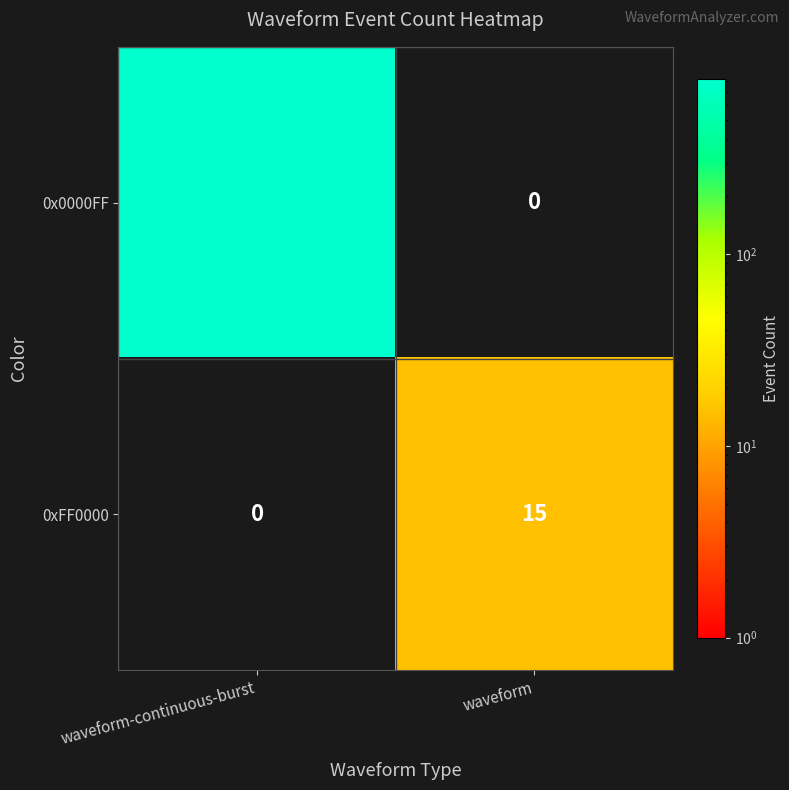

What is the sum of all 0xFF0000 values?

15